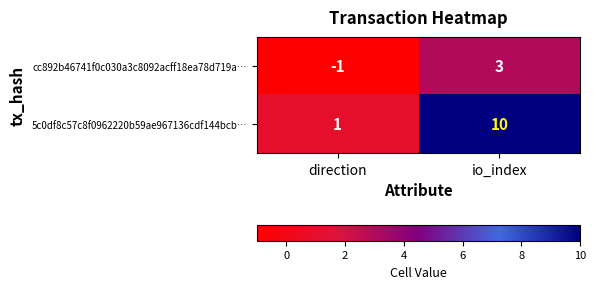

Between direction and io_index, which series saw the biggest shift?

5c0df8c57c8f0962220b59ae967136cdf144bcb…